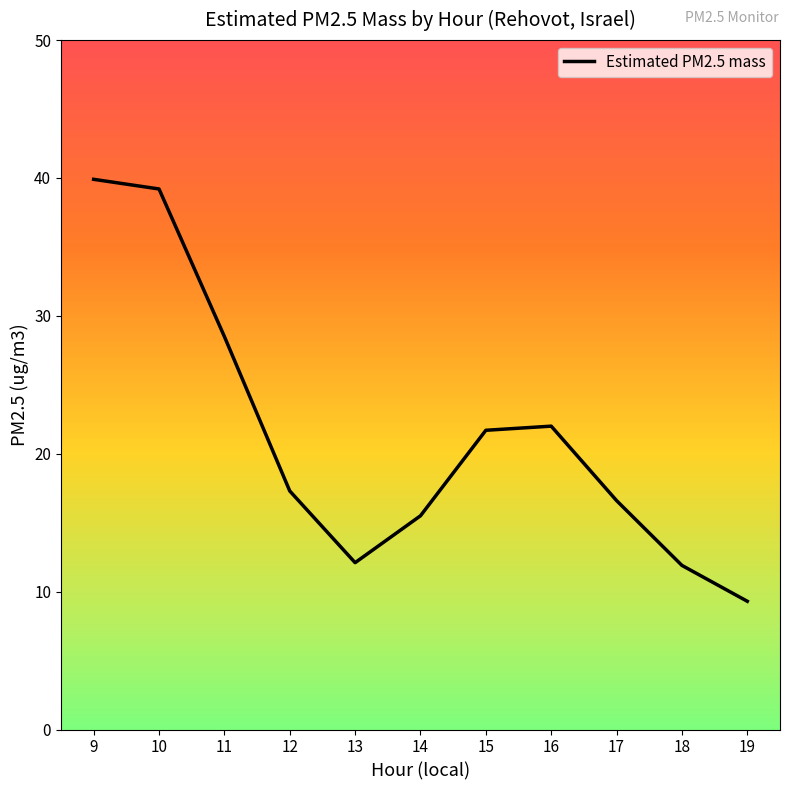

What is the greatest value displayed?

39.9